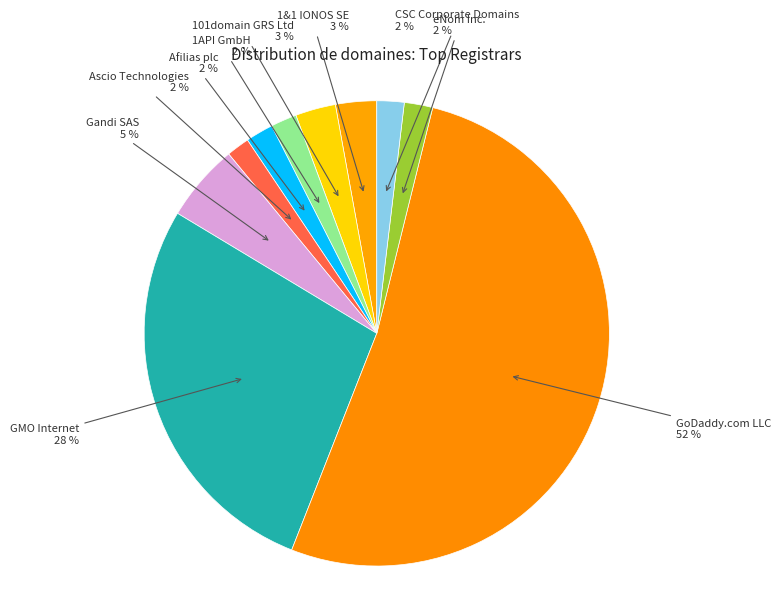

Do Afilias plc and GMO Internet together represent more than half of the pie?

No